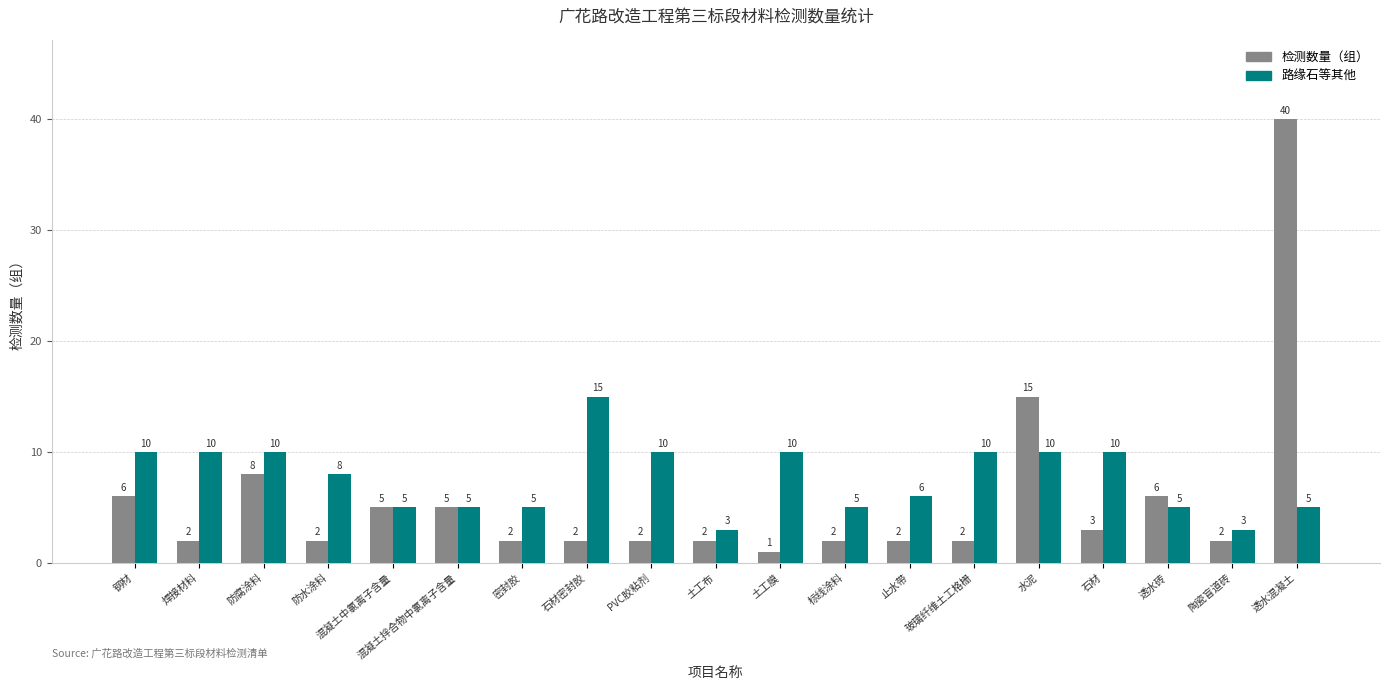

Reading left to right, extract all data points from this chart.

检测数量（组）: 6	2	8	2	5	5	2	2	2	2	1	2	2	2	15	3	6	2	40
路缘石等其他: 10	10	10	8	5	5	5	15	10	3	10	5	6	10	10	10	5	3	5